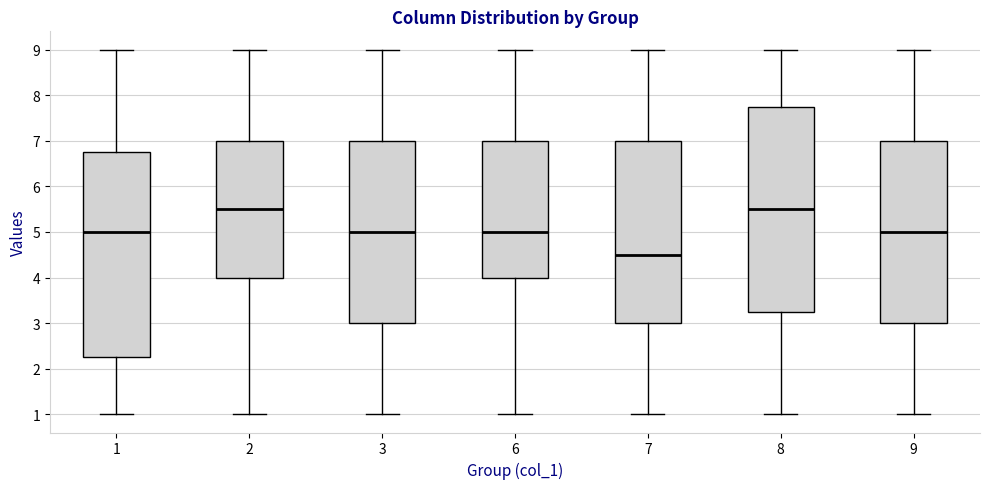

Where does the median line of the box at x = 1 sit on the y-axis? The values are not printed on the chart, so give them approximately, as read against the axis.

5.0